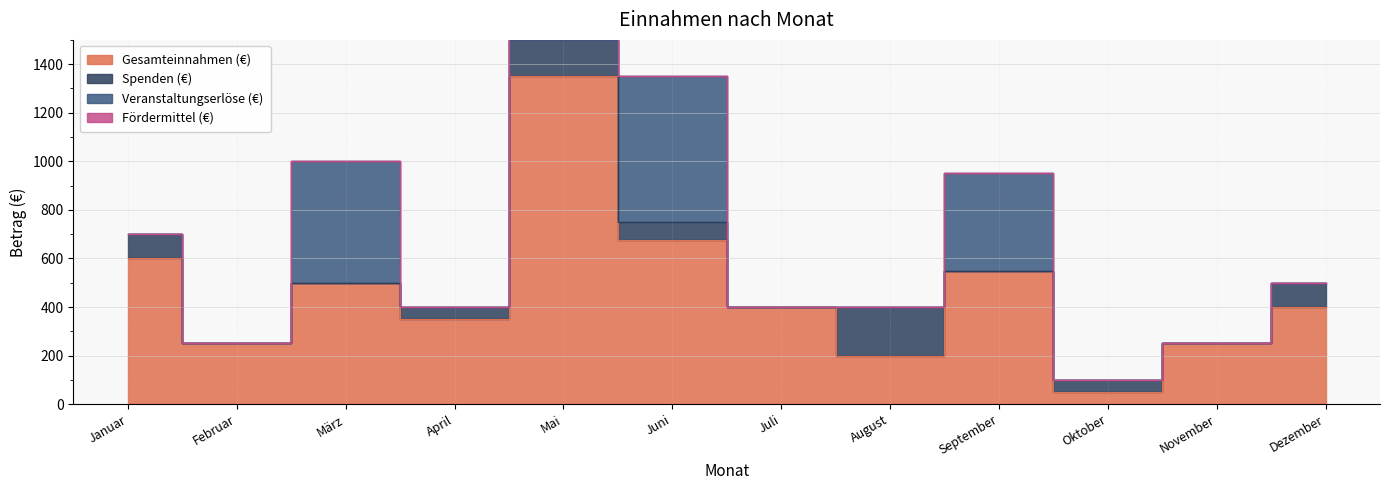

List the labels in order of Gesamteinnahmen (€) value, smallest first.

Oktober, August, Februar, November, April, Juli, Dezember, März, September, Januar, Juni, Mai